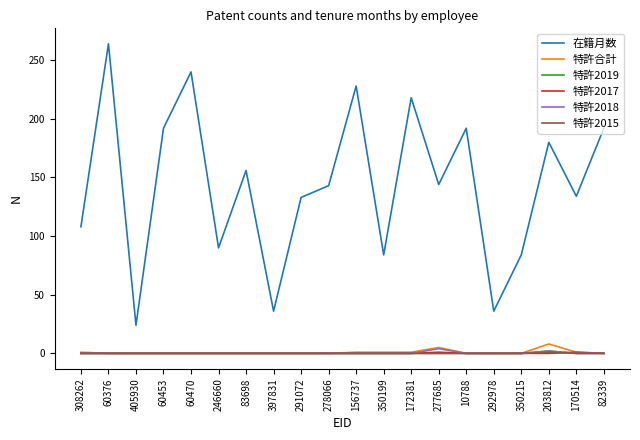

True or false: 在籍月数 has a value of 273 at 203812.

False